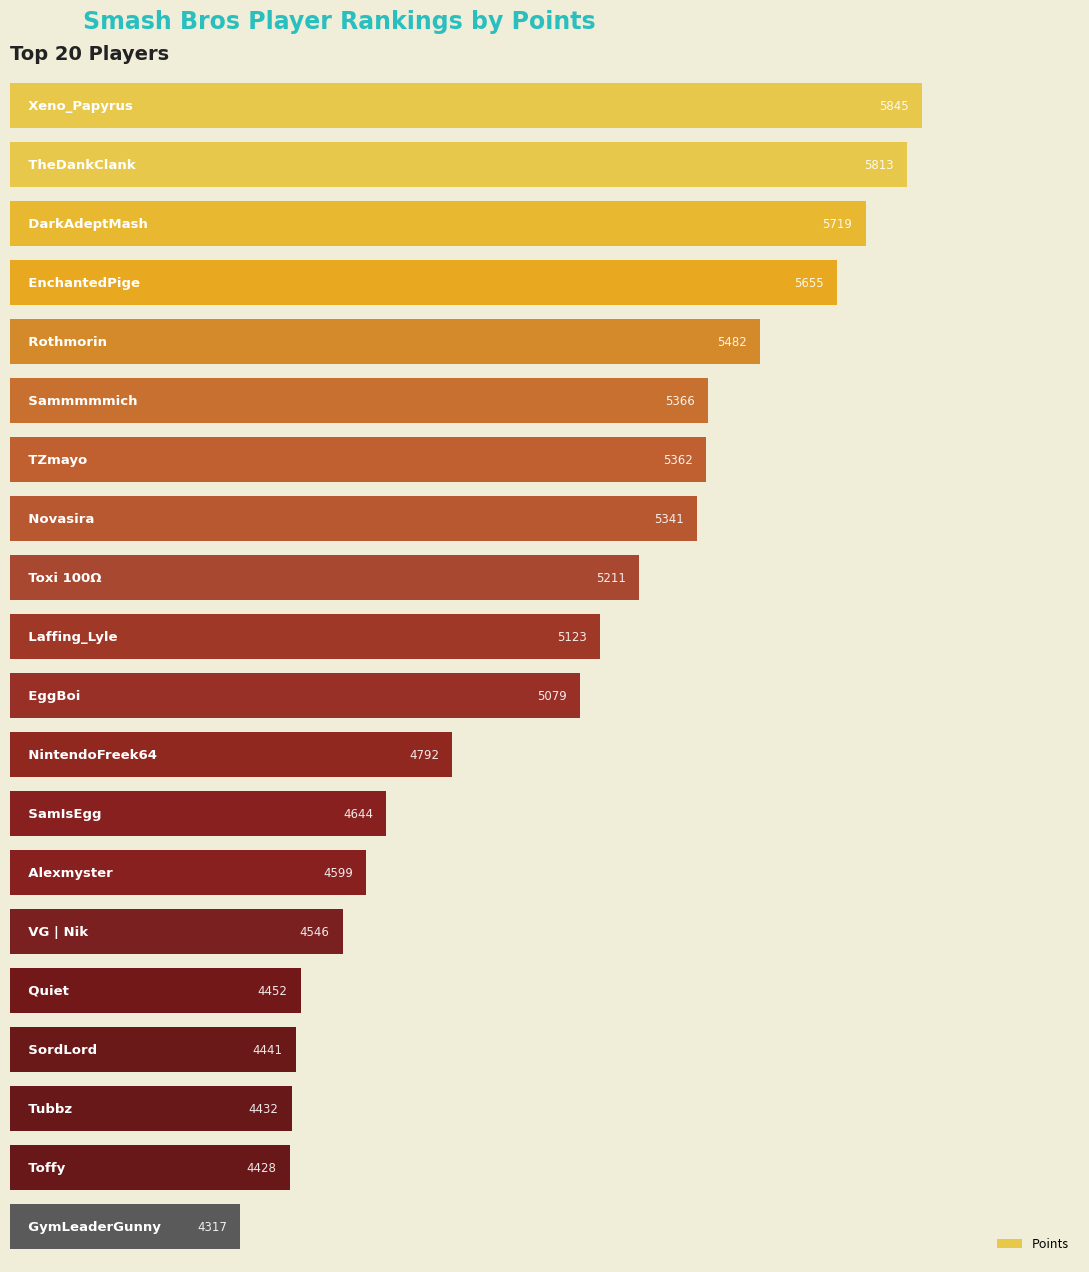

What is the difference between the second highest and minimum values?

1496